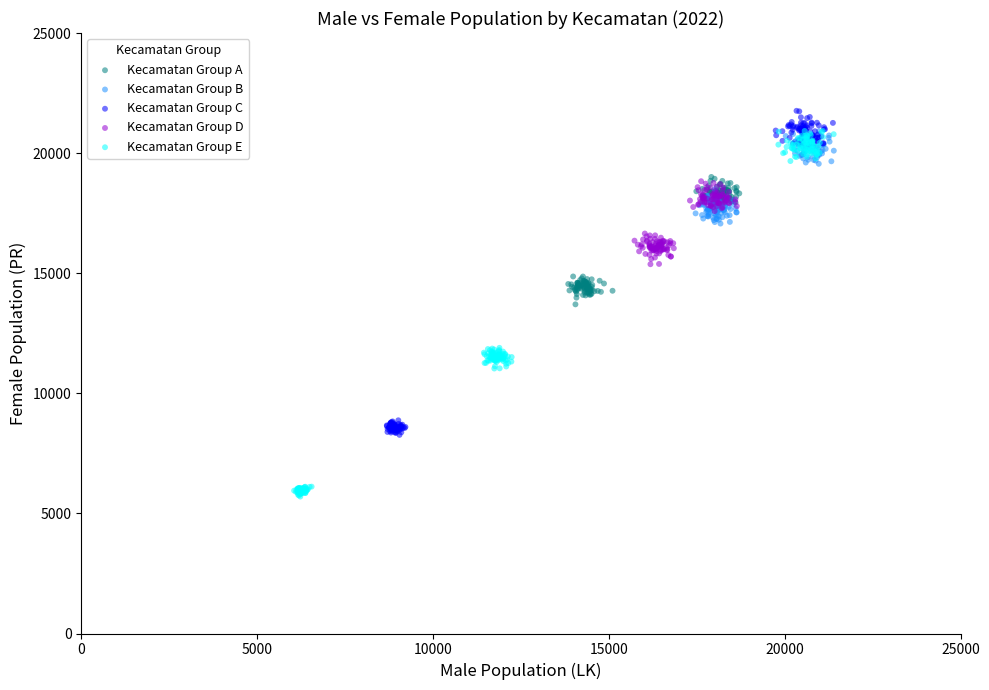

Which series has the largest Y range (max minus min)?

Kecamatan Group E